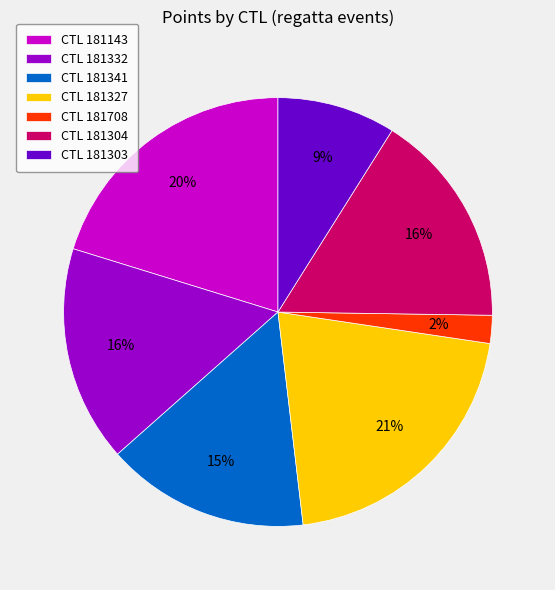

Is there any slice that represents more than half of the pie?

No